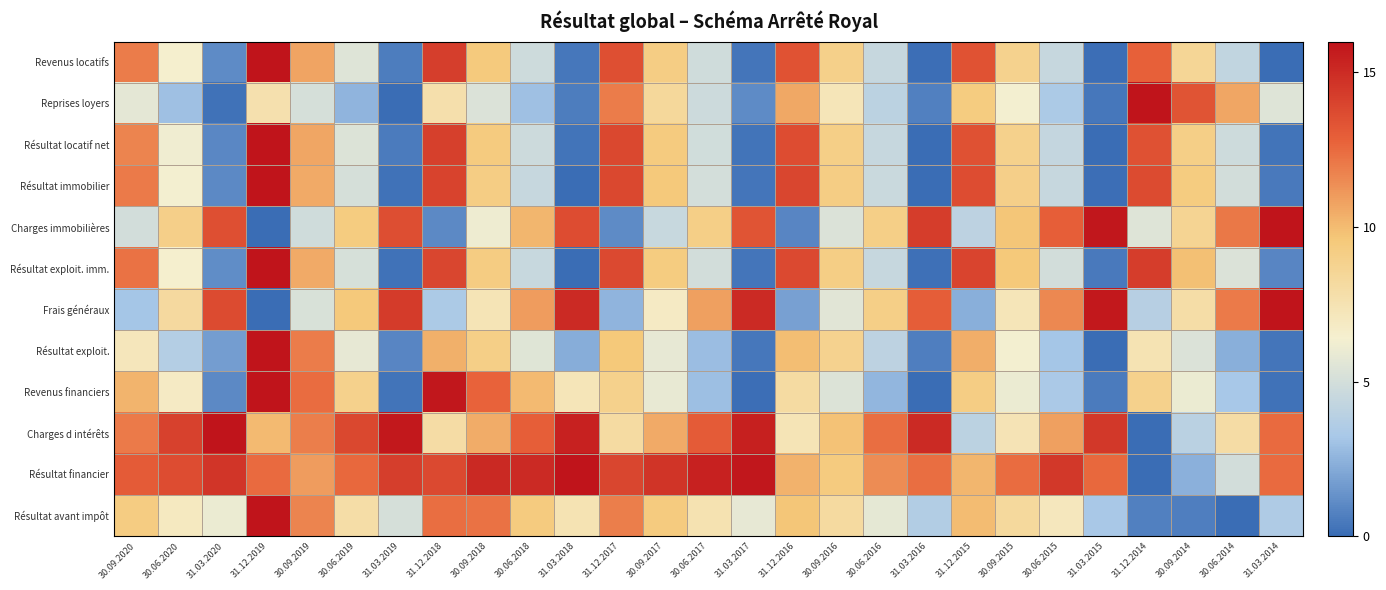

Between 30.06.2019 and 30.06.2017, which is larger?

30.06.2019